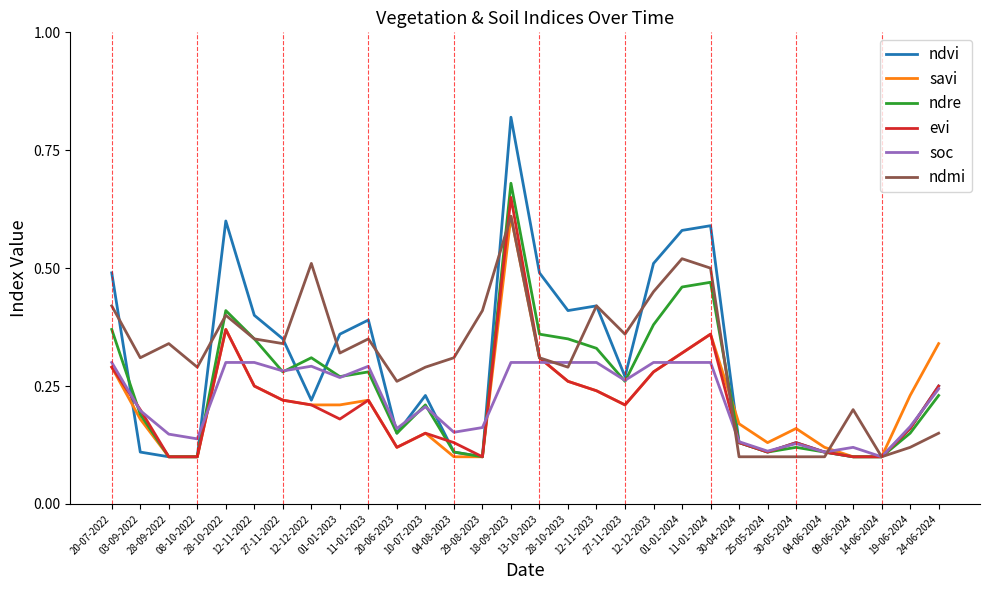

At which category is the sum across all series the highest?

18-09-2023